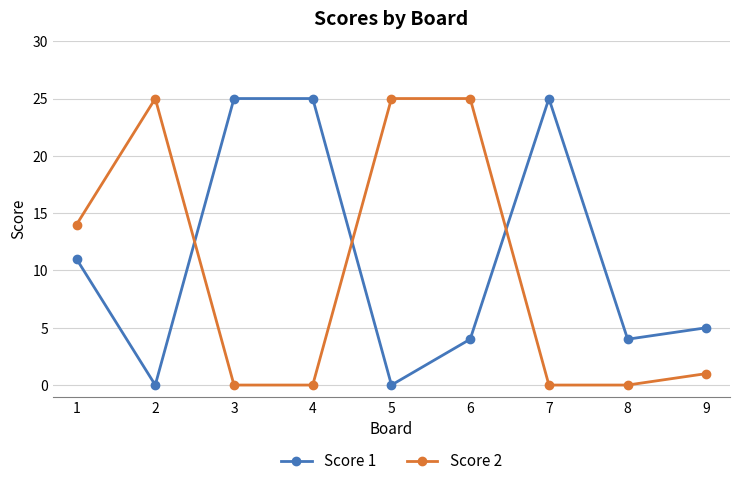

How many distinct data groups are displayed?

2